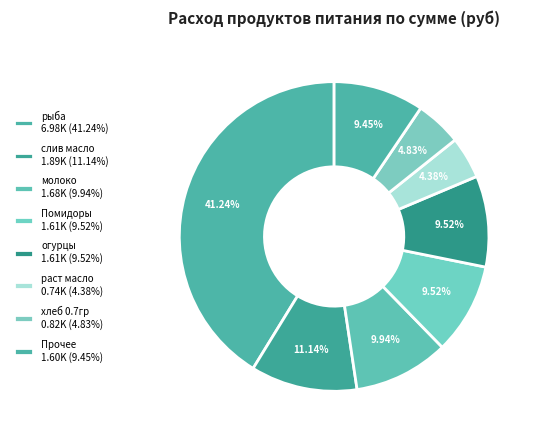

What is the largest slice in the pie chart?

рыба